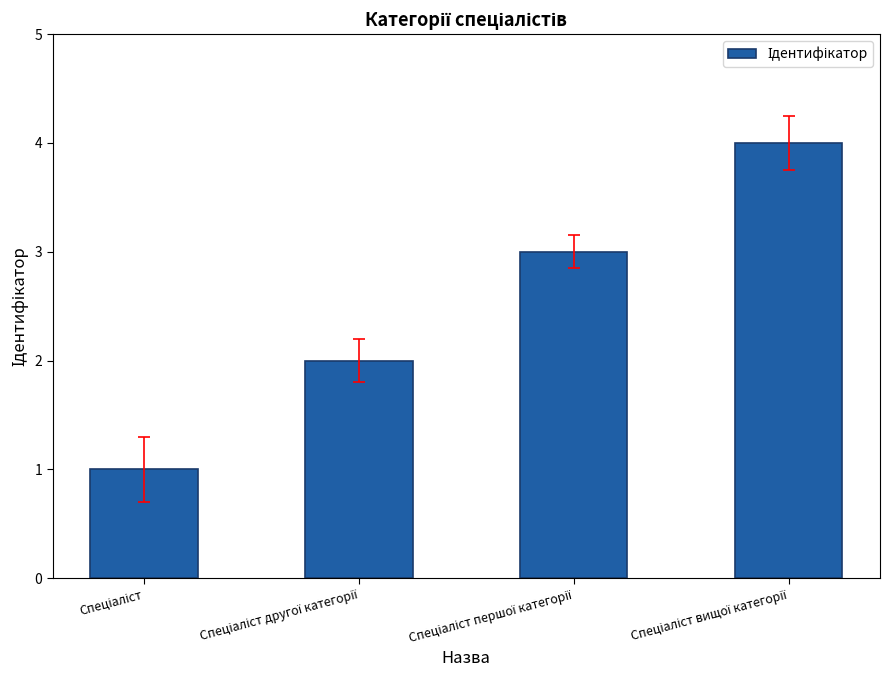

What is the difference between the maximum and minimum values?

3